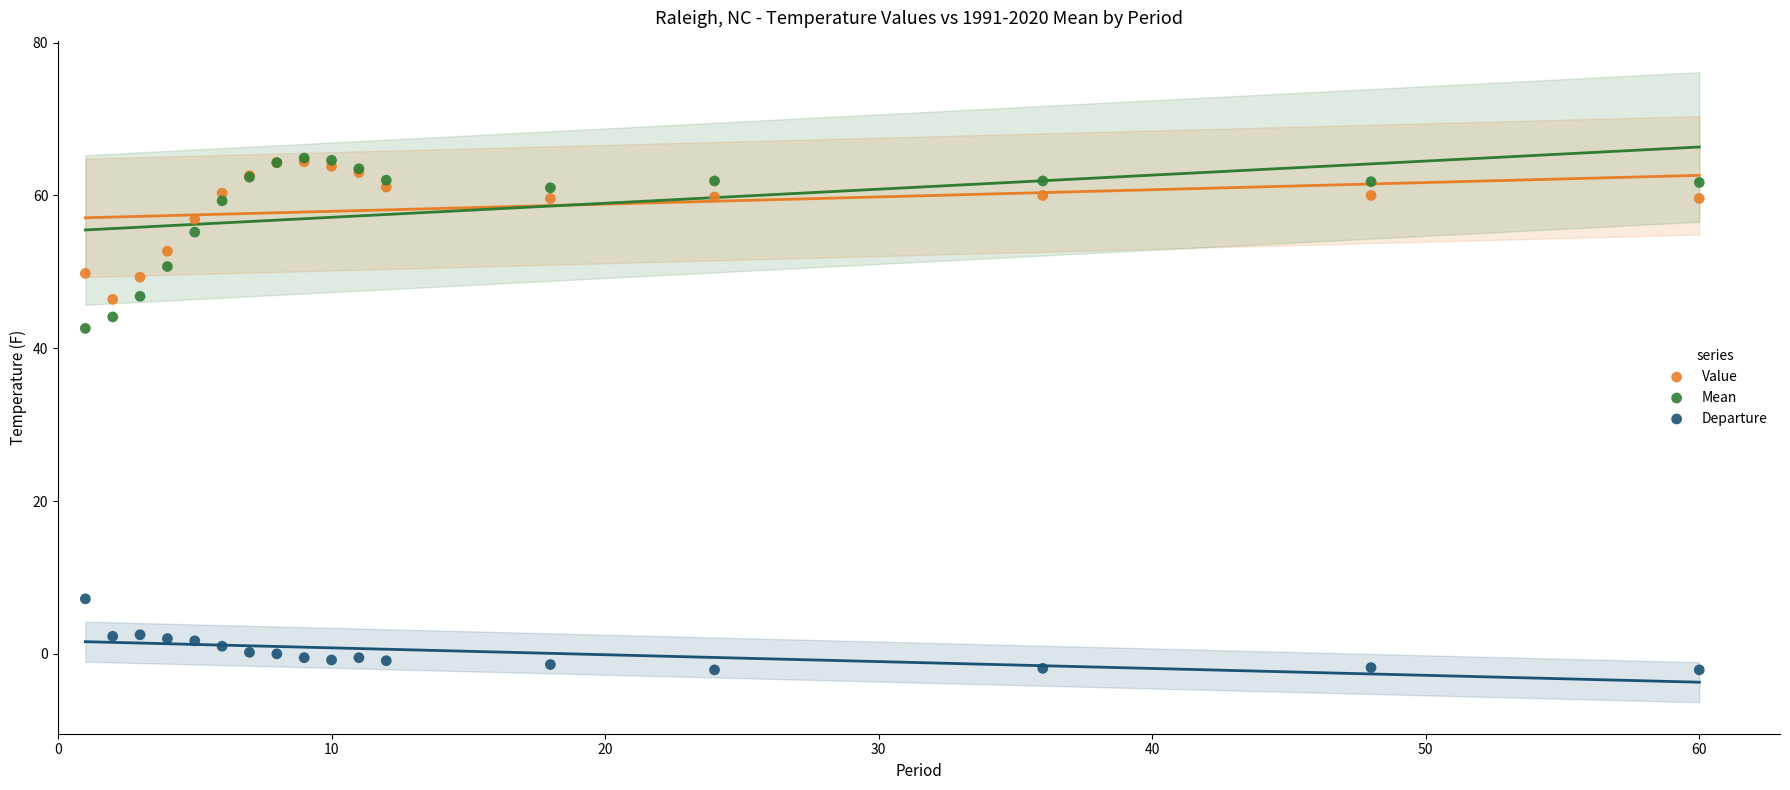

Across all series, what Y value is closest to 31?

42.6